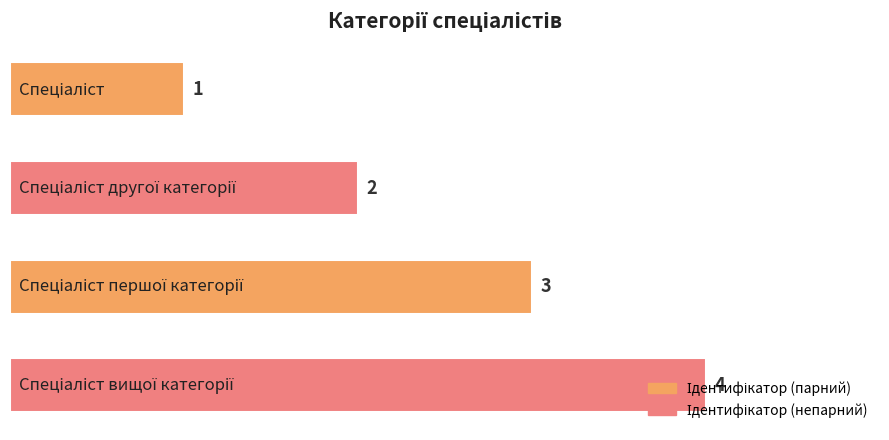

How many bars are there in total?

4